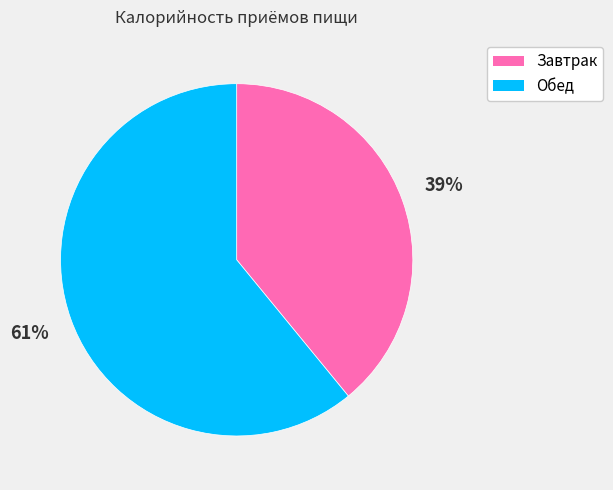

Does Завтрак account for over 50% of the chart?

No